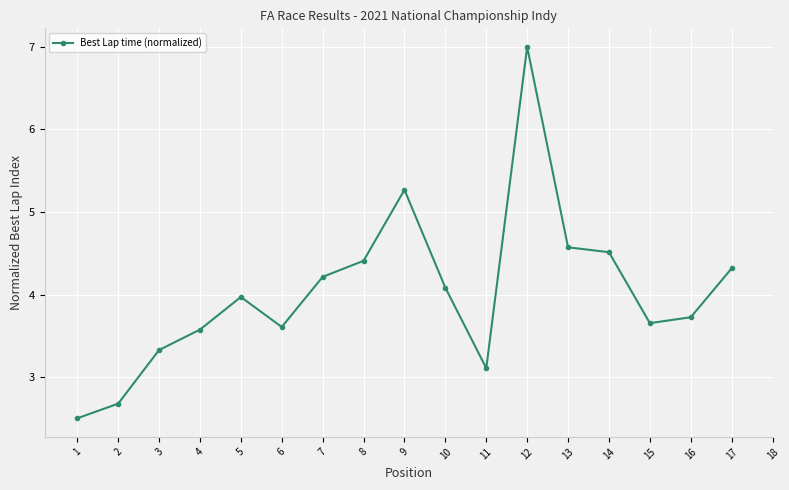

Count the number of categories in the chart.

18